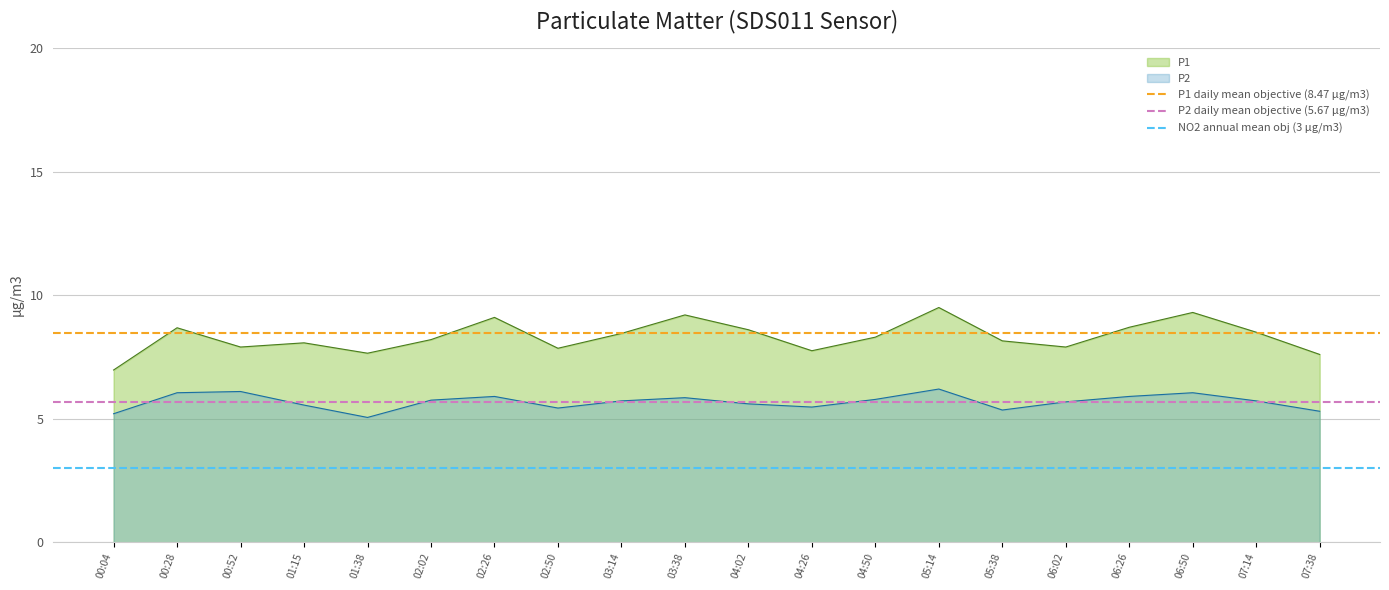

At which label does P1 reach its minimum?

00:04